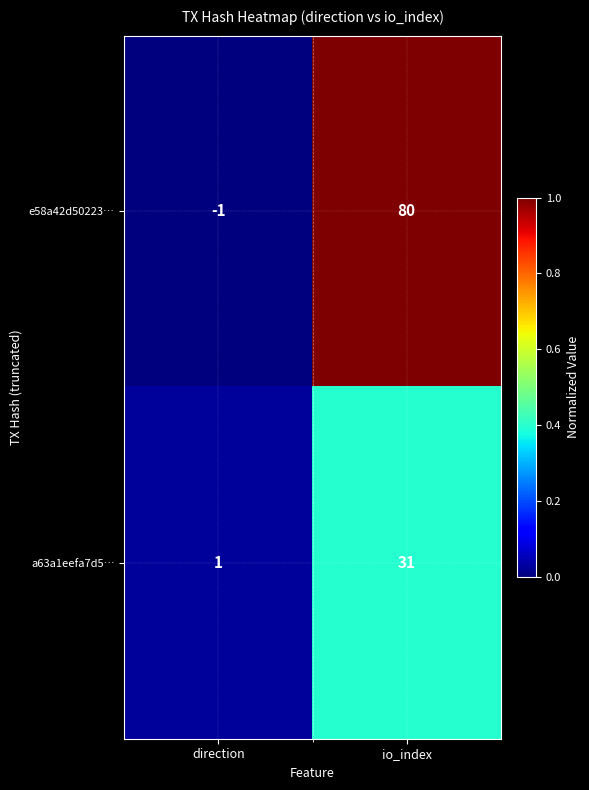

List the series in order of their overall mean, highest first.

e58a42d50223…, a63a1eefa7d5…